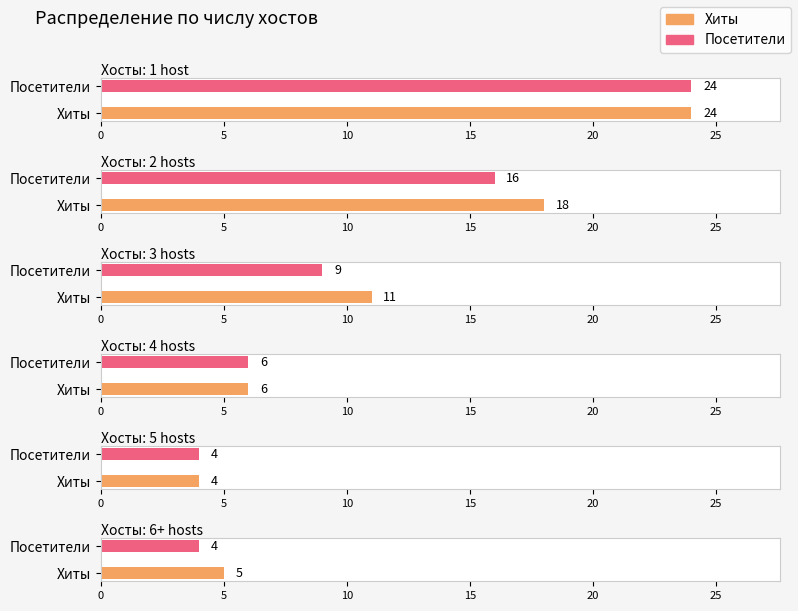

How many distinct data groups are displayed?

2